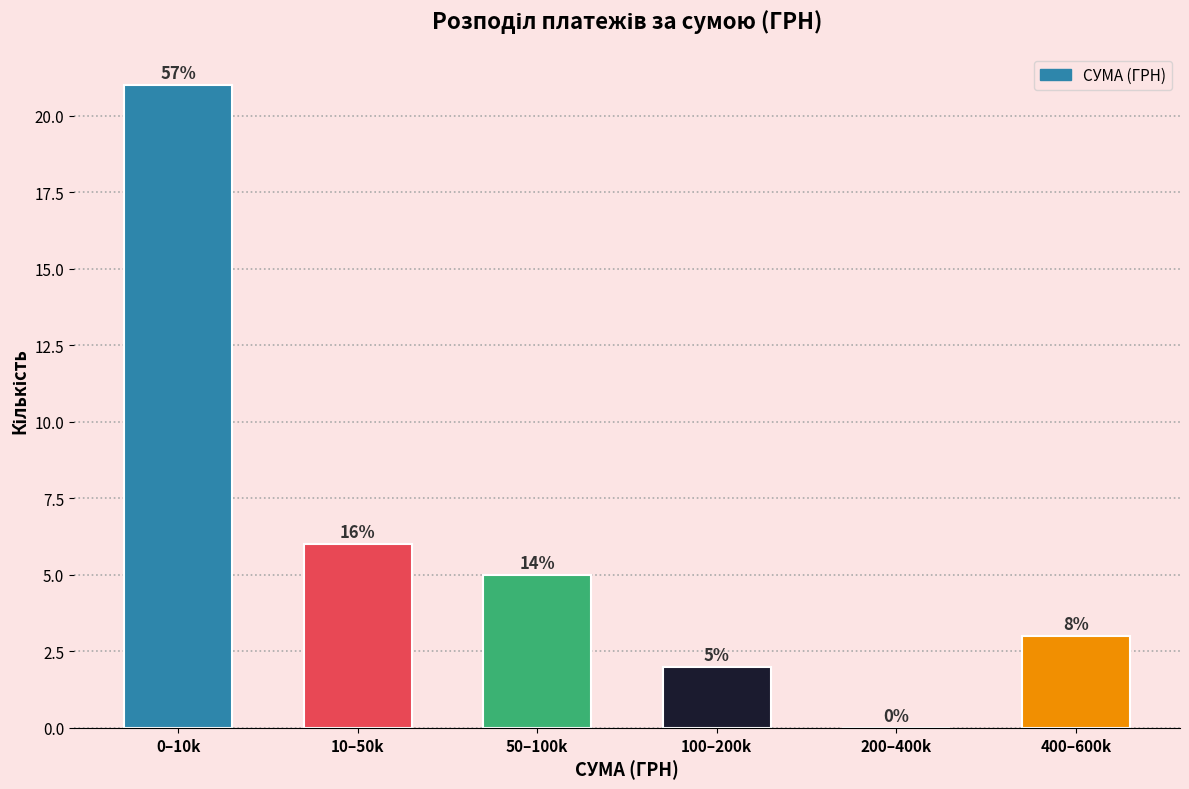

Are the bars horizontal?

No